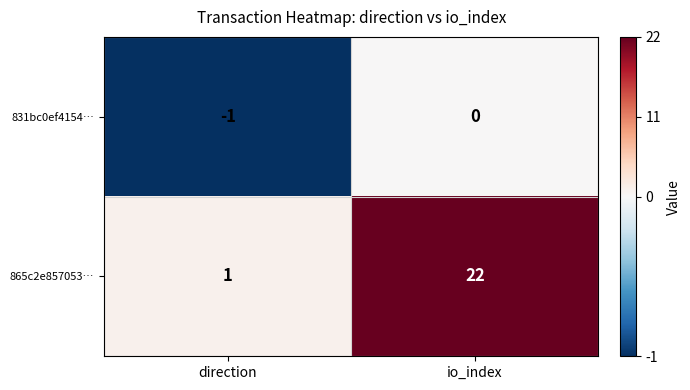

Reading left to right, what are all the values shown in this chart?

831bc0ef4154…: -1	0
865c2e857053…: 1	22